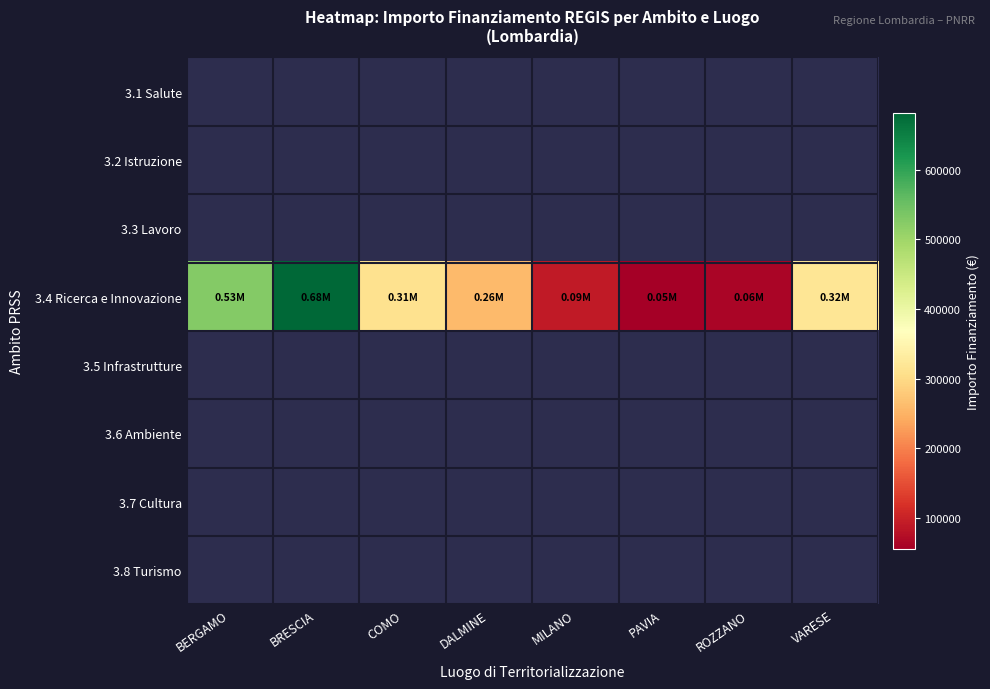

Rank the series at ROZZANO from lowest to highest value.

3.1 Salute, 3.2 Istruzione, 3.3 Lavoro, 3.4 Ricerca e Innovazione, 3.5 Infrastrutture, 3.6 Ambiente, 3.7 Cultura, 3.8 Turismo